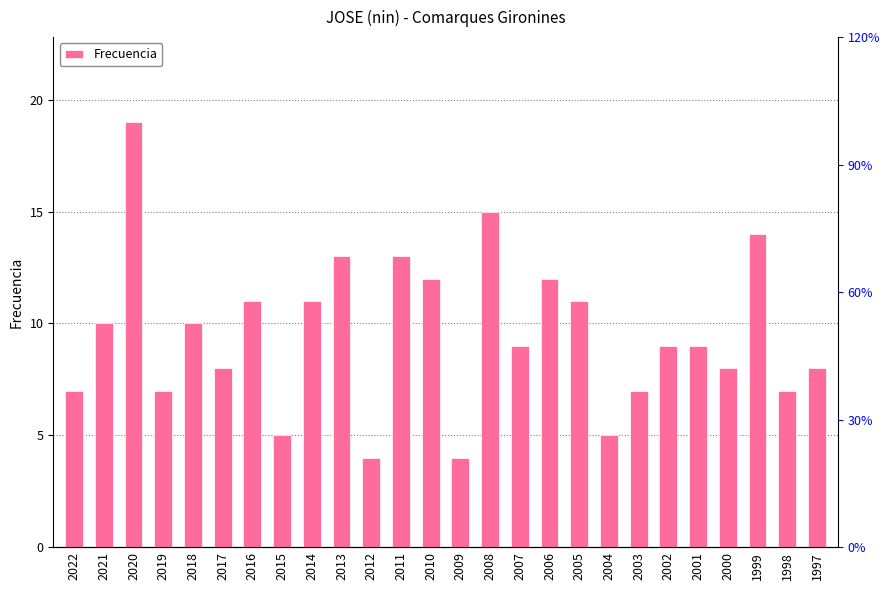

Which label corresponds to the largest value in the chart?

2020